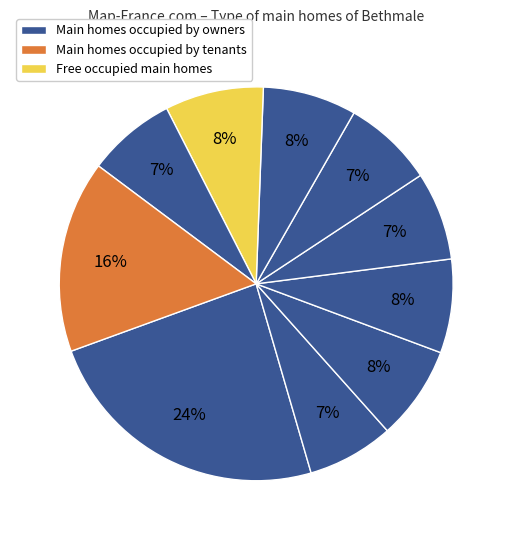

Is there a majority slice in this chart?

No